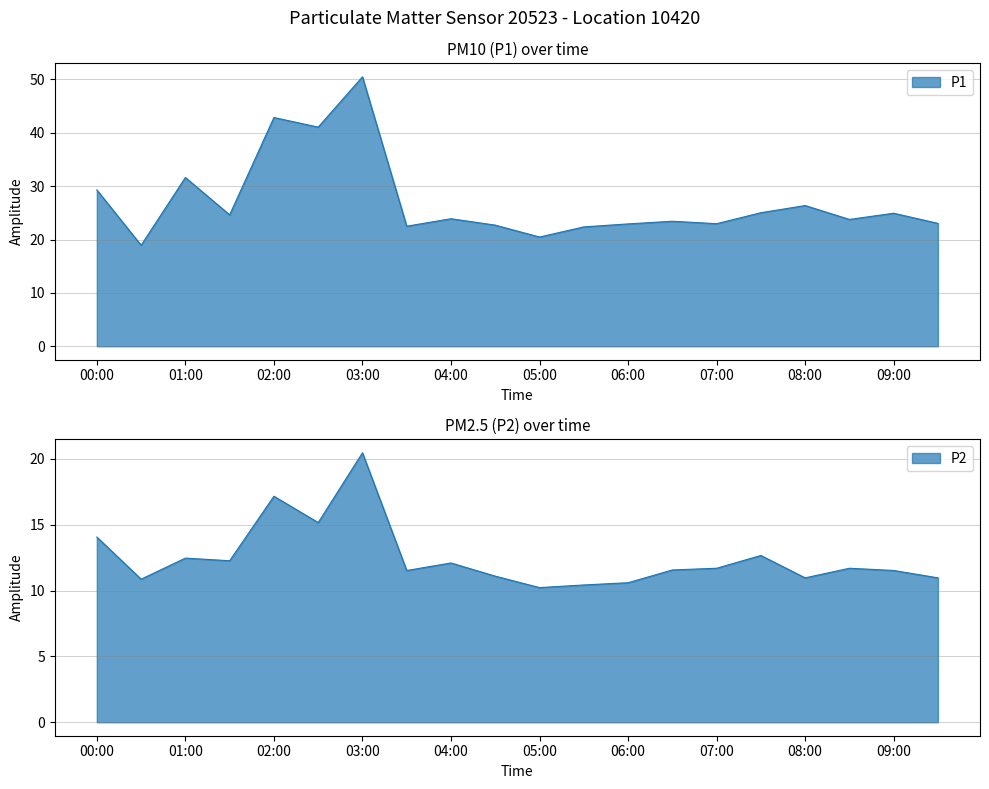

At which category is the sum across all series the highest?

03:00